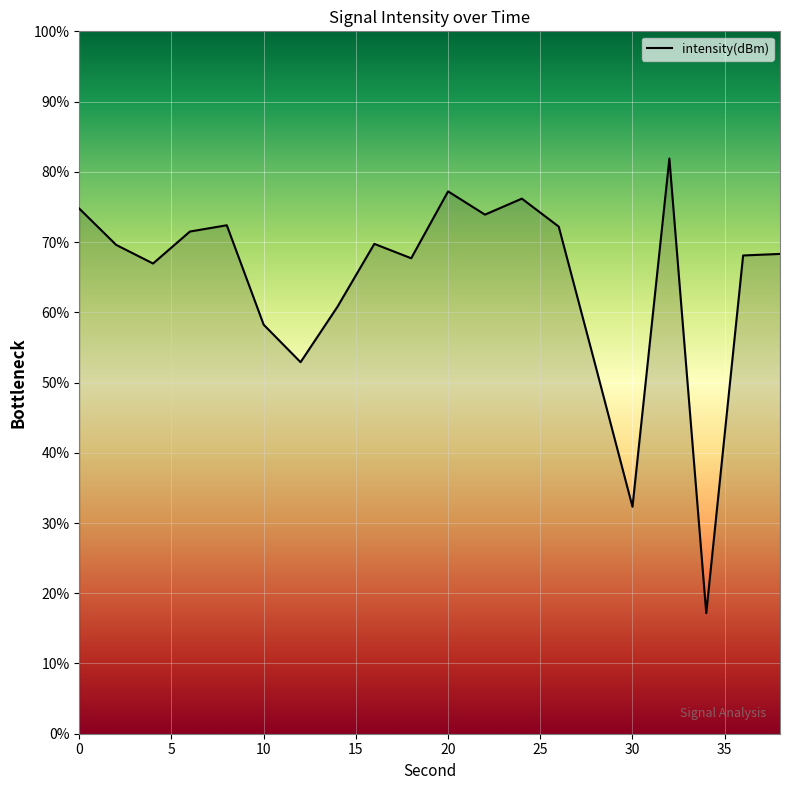

The chart shows a value of -43.9 at 38. True or false?

False